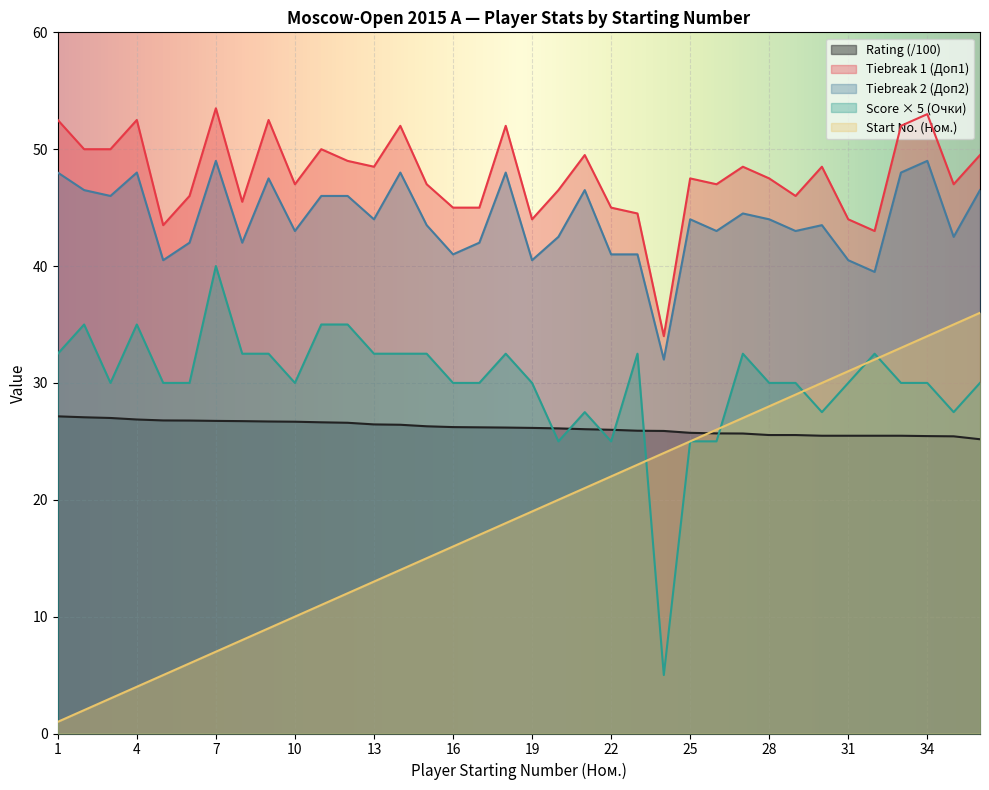

Rank the series by their maximum value, from highest to lowest.

Tiebreak 1 (Доп1), Tiebreak 2 (Доп2), Score × 5 (Очки), Start No. (Ном.), Rating (/100)